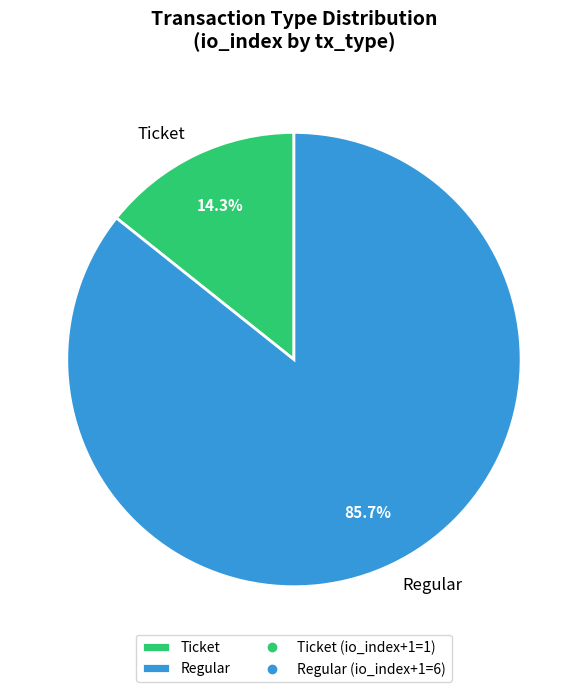

To the nearest percent, what is the difference between the Regular and Ticket slice percentages?

71%